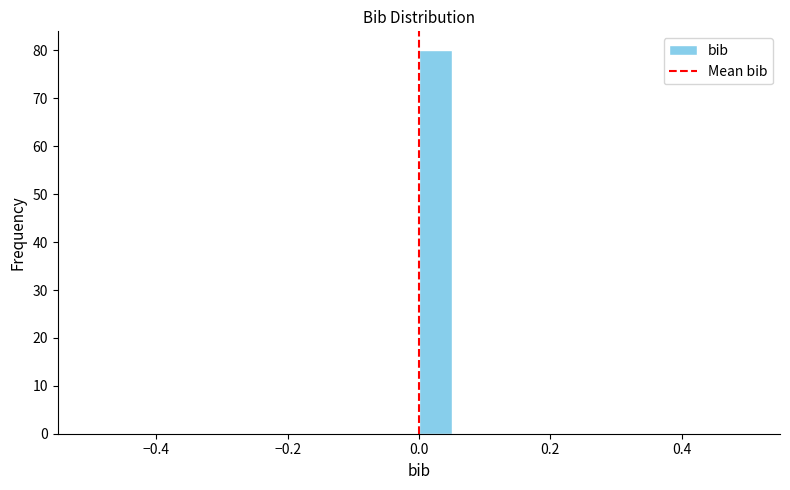

Around what value on the x-axis is the tallest bar? Give the approximate position of its centre, as read against the axis.

0.02